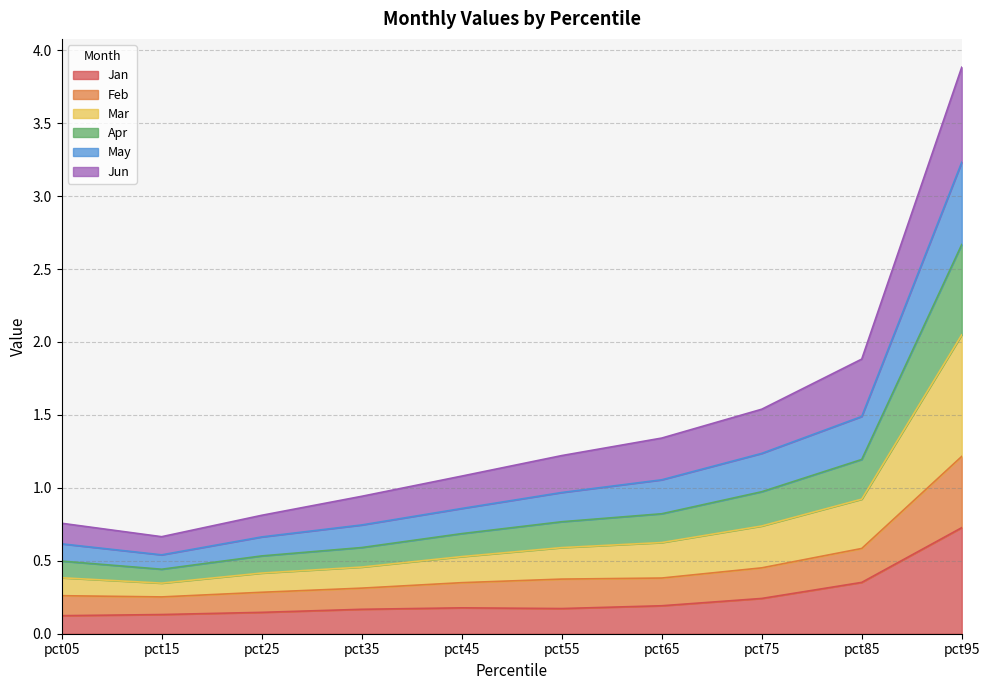

What is the total value across all series at pct95?

3.9